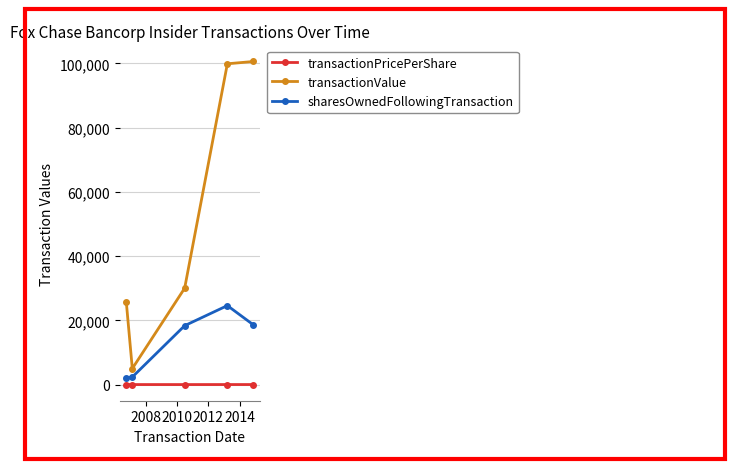

True or false: transactionValue has more than 1 interior local peaks.

False